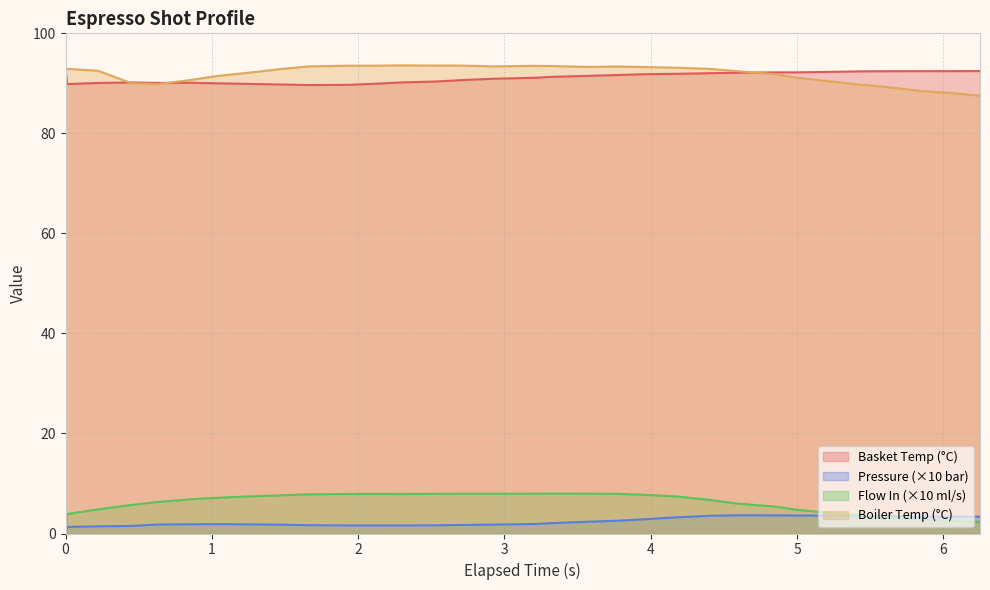

At how many categories does at least one series exceed 10?

32